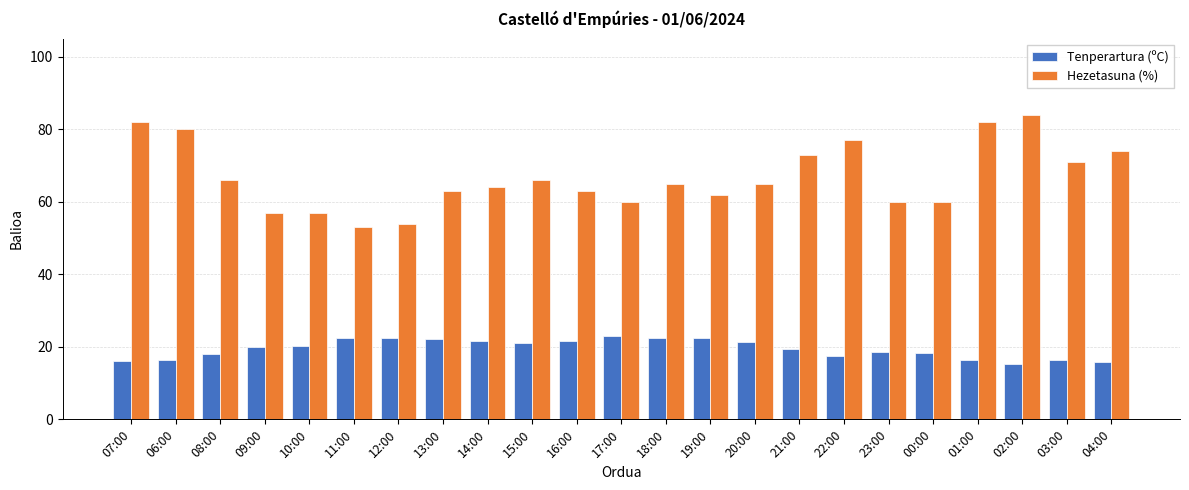

Which series has the largest total across all categories?

Hezetasuna (%)